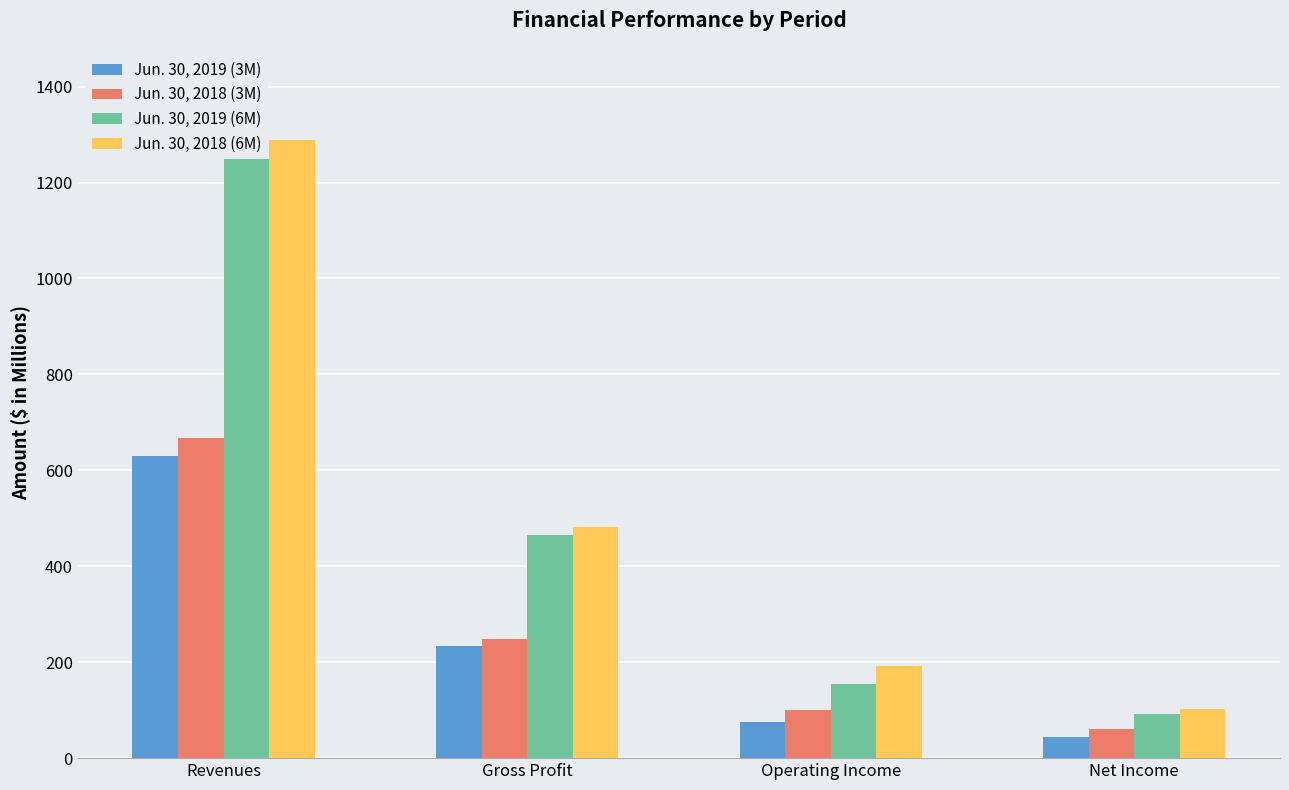

What is the difference between the highest and lowest values at Operating Income?

116.6